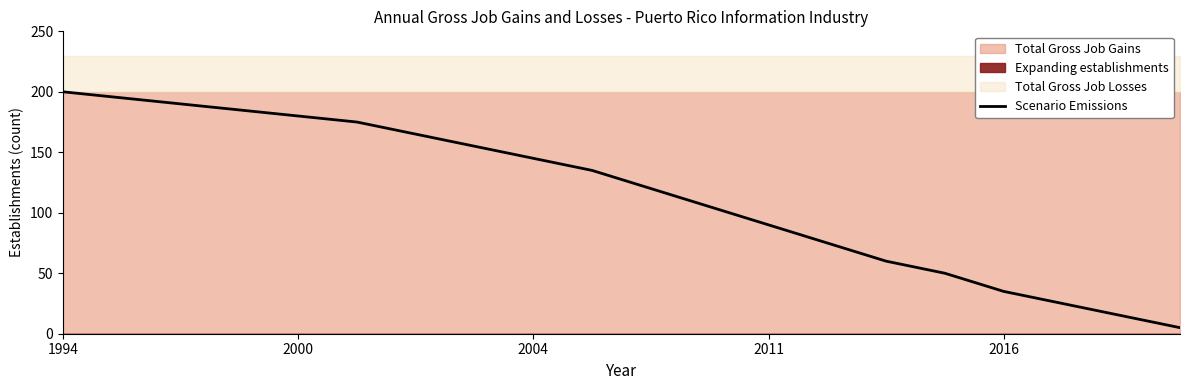

What is the maximum value for Scenario Emissions?

200